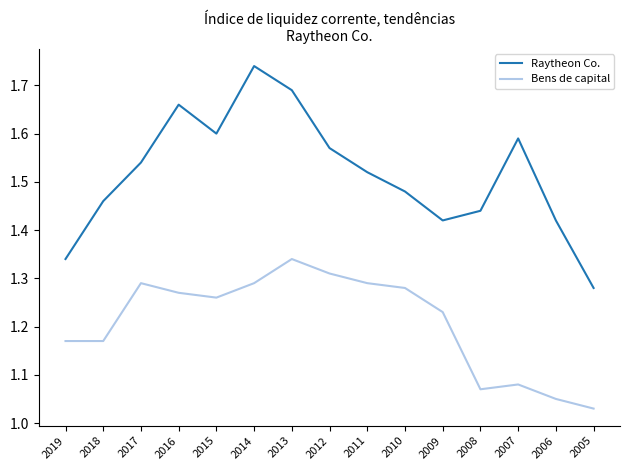

In Bens de capital, how many points are higher than both neighbors (excluding endpoints)?

3